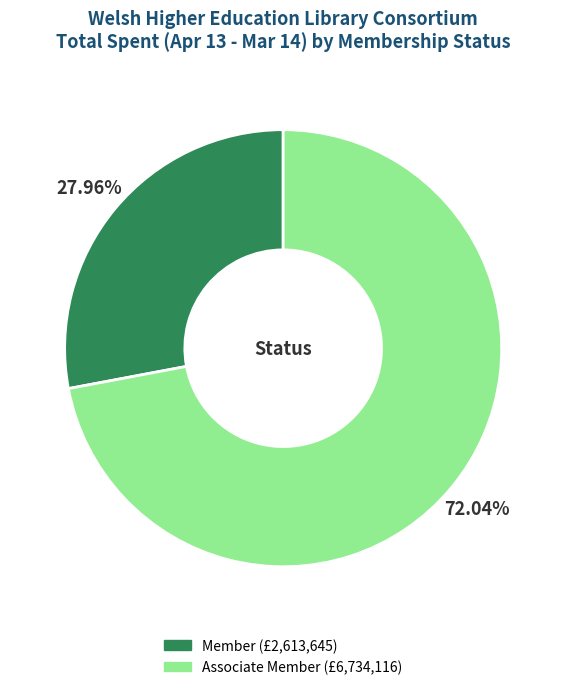

Which category accounts for the majority?

Associate Member